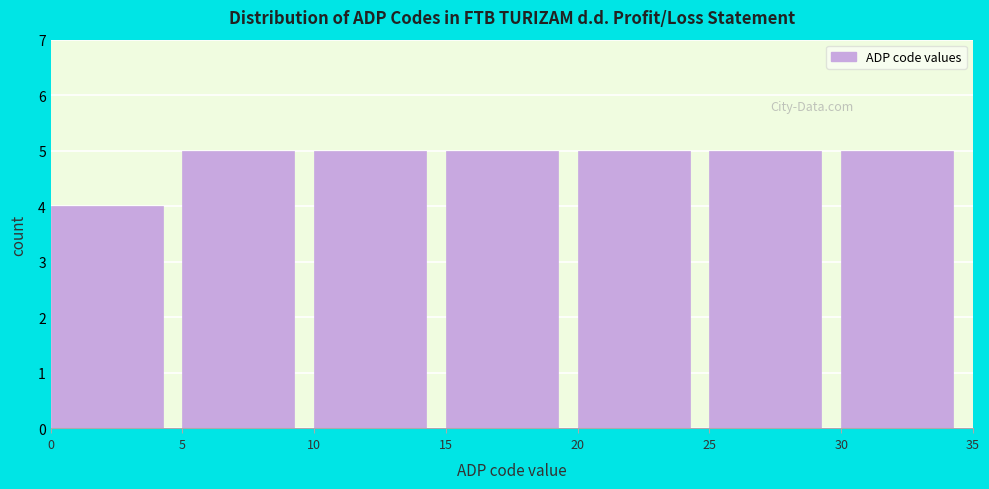

How tall is the bar that spans 20 to 25 on the x-axis? The values are not printed on the chart, so give them approximately, as read against the axis.

5